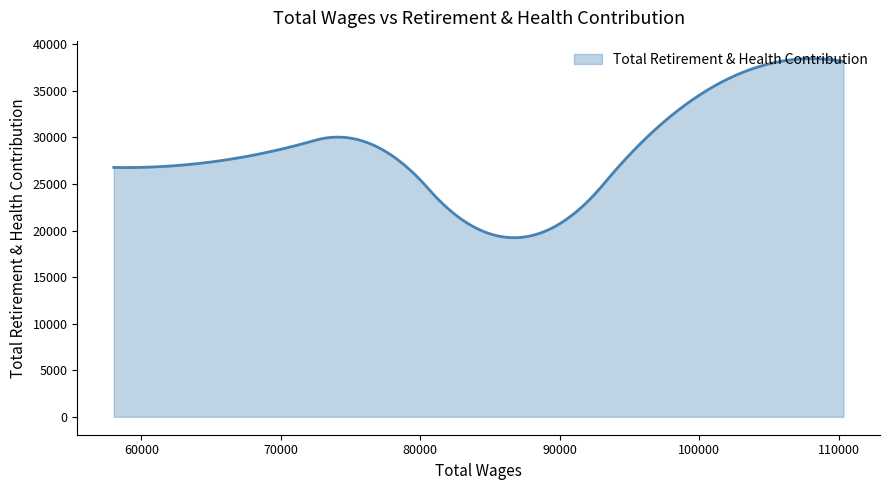

What is the greatest value displayed?

38476.0